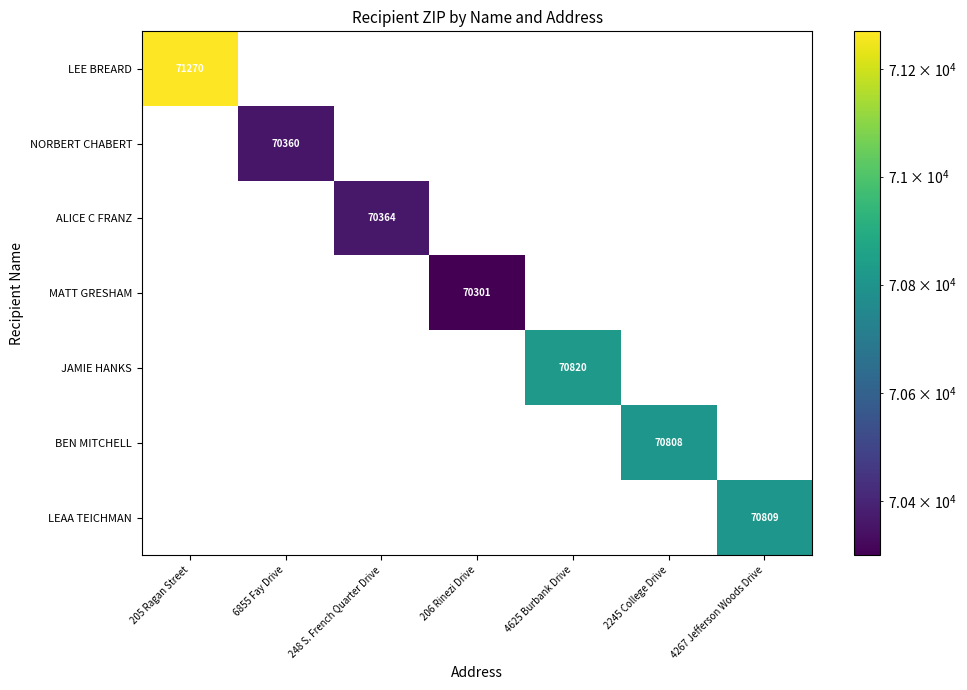

What is the total value across all series at 4267 Jefferson Woods Drive?

70809